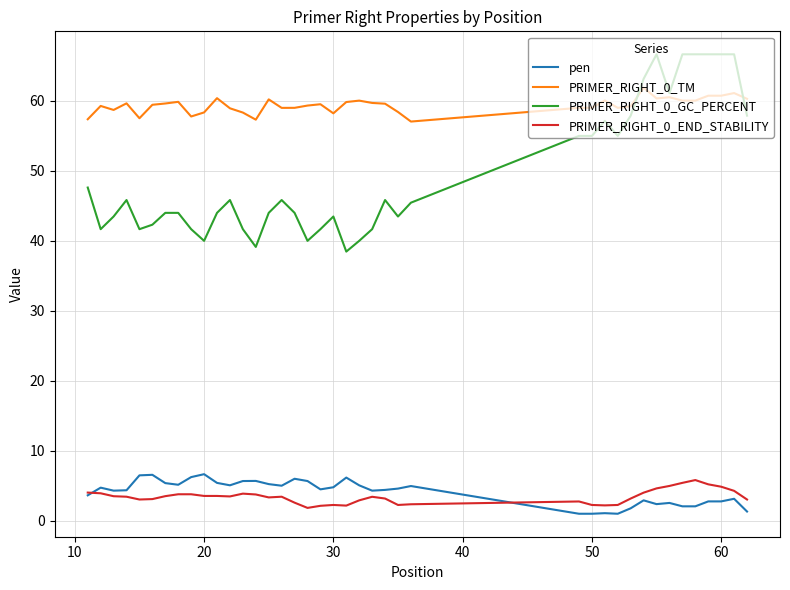

What is the sum of all PRIMER_RIGHT_0_END_STABILITY values?

136.4